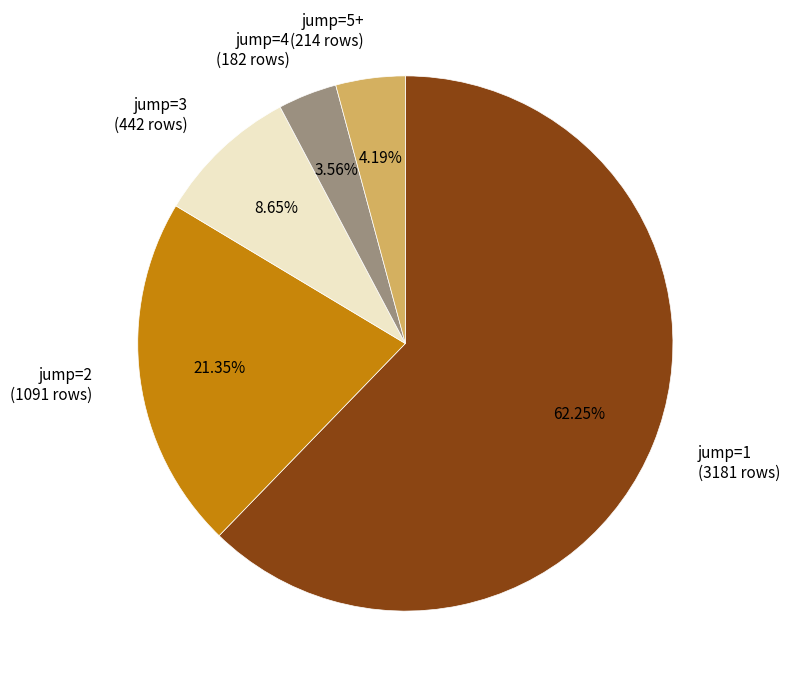

Is the sum of jump=1 and jump=4 greater than half?

Yes